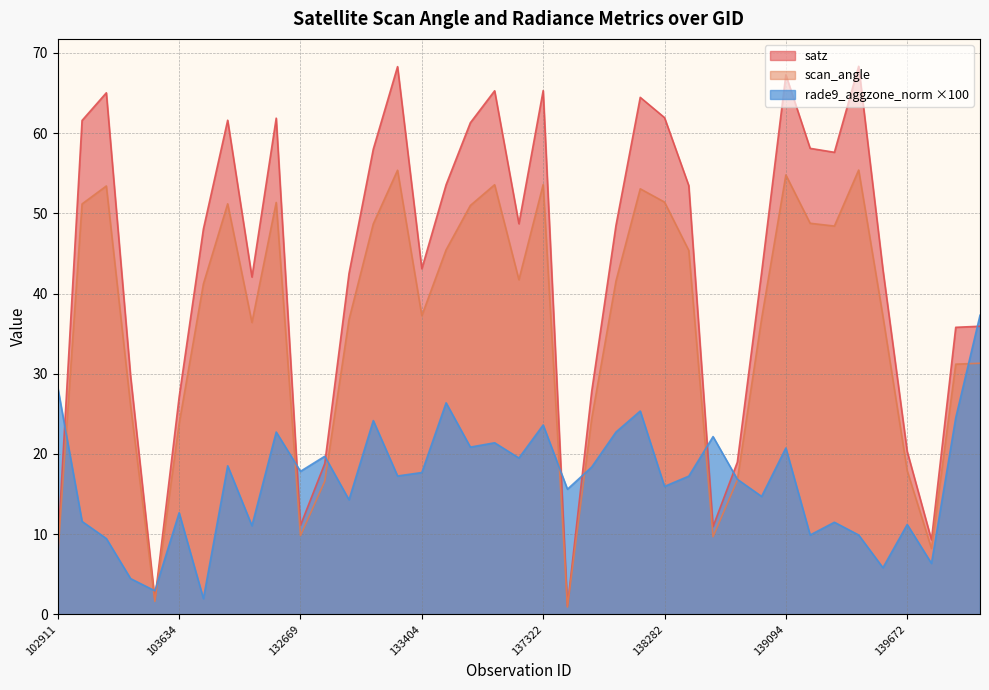

Reading right to left, what are all the values shown in this chart?

satz: 35.9	35.8	9.3	20.3	43.0	68.3	57.6	58.1	67.3	42.6	19.0	10.9	53.5	61.9	64.5	48.5	27.8	1.0	65.3	48.7	65.3	61.3	53.6	43.1	68.3	58.0	42.5	18.8	11.1	61.9	42.1	61.6	48.0	27.1	1.8	29.7	65.0	61.6	8.3
scan_angle: 31.3	31.2	8.2	17.9	37.1	55.4	48.4	48.8	54.8	36.8	16.7	9.7	45.4	51.4	53.1	41.6	24.4	0.9	53.6	41.7	53.6	51.0	45.4	37.2	55.4	48.7	36.8	16.6	9.8	51.4	36.4	51.2	41.2	23.8	1.6	26.0	53.4	51.2	7.4
rade9_aggzone_norm: 37.3	24.5	6.3	11.2	5.8	9.9	11.5	9.9	20.7	14.7	16.8	22.2	17.2	16.0	25.4	22.7	18.4	15.6	23.6	19.5	21.4	20.8	26.4	17.7	17.2	24.2	14.3	19.7	17.8	22.7	11.1	18.5	2.0	12.7	2.9	4.5	9.4	11.6	28.3